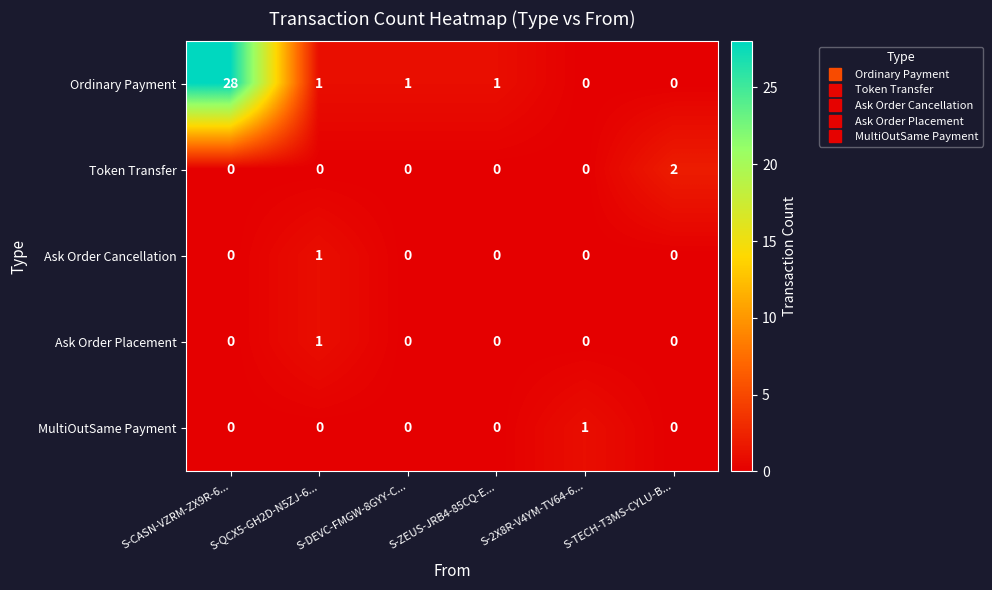

Which category has the highest value in the Ask Order Placement series?

S-QCX5-GH2D-N5ZJ-6...